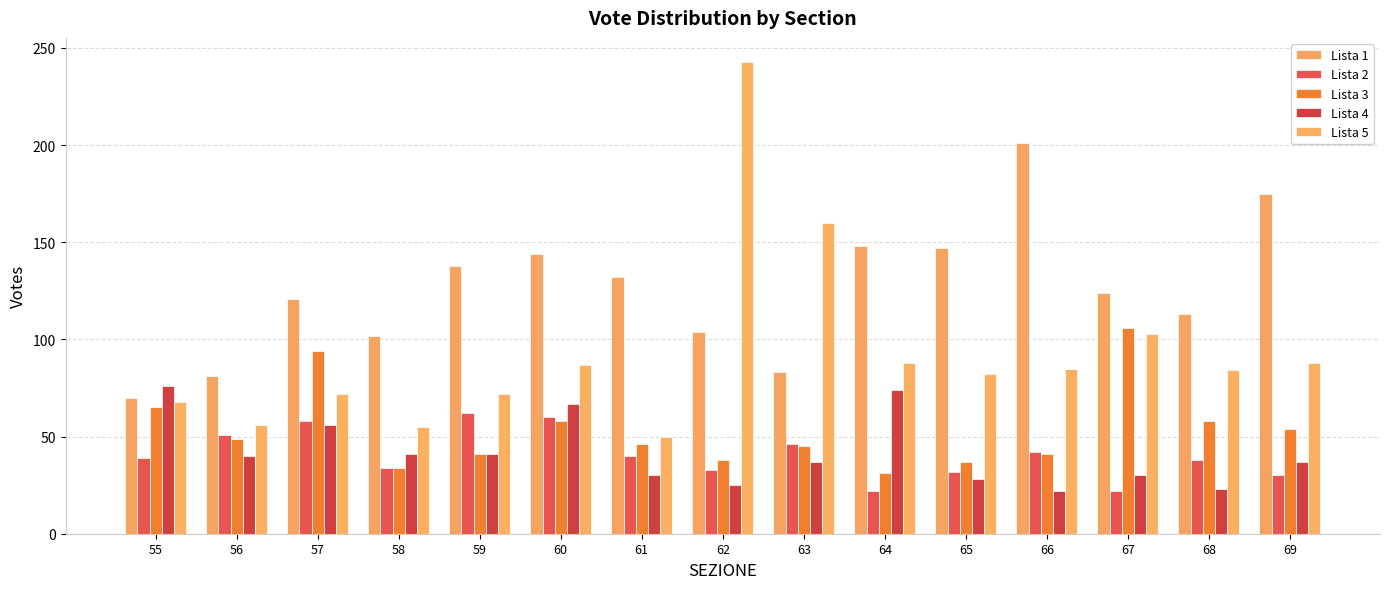

What is the value of the Lista 3 bar at the 5th from the left?

41